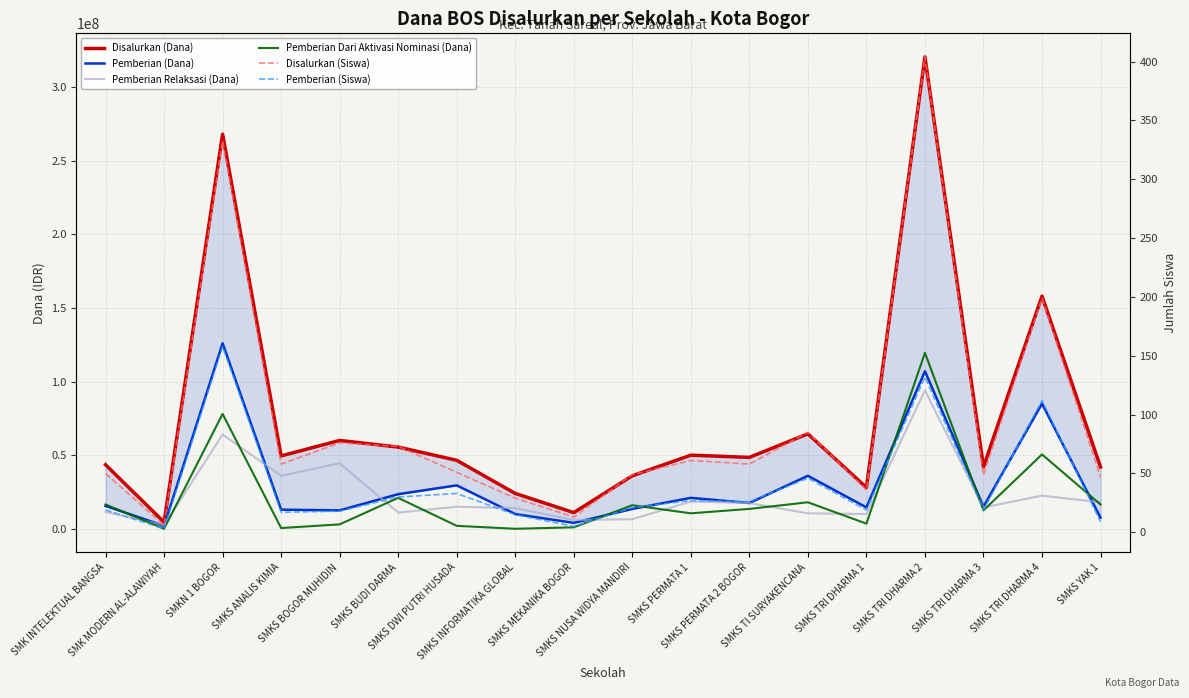

What is the total value across all series at SMKS MEKANIKA BOGOR?

22000018